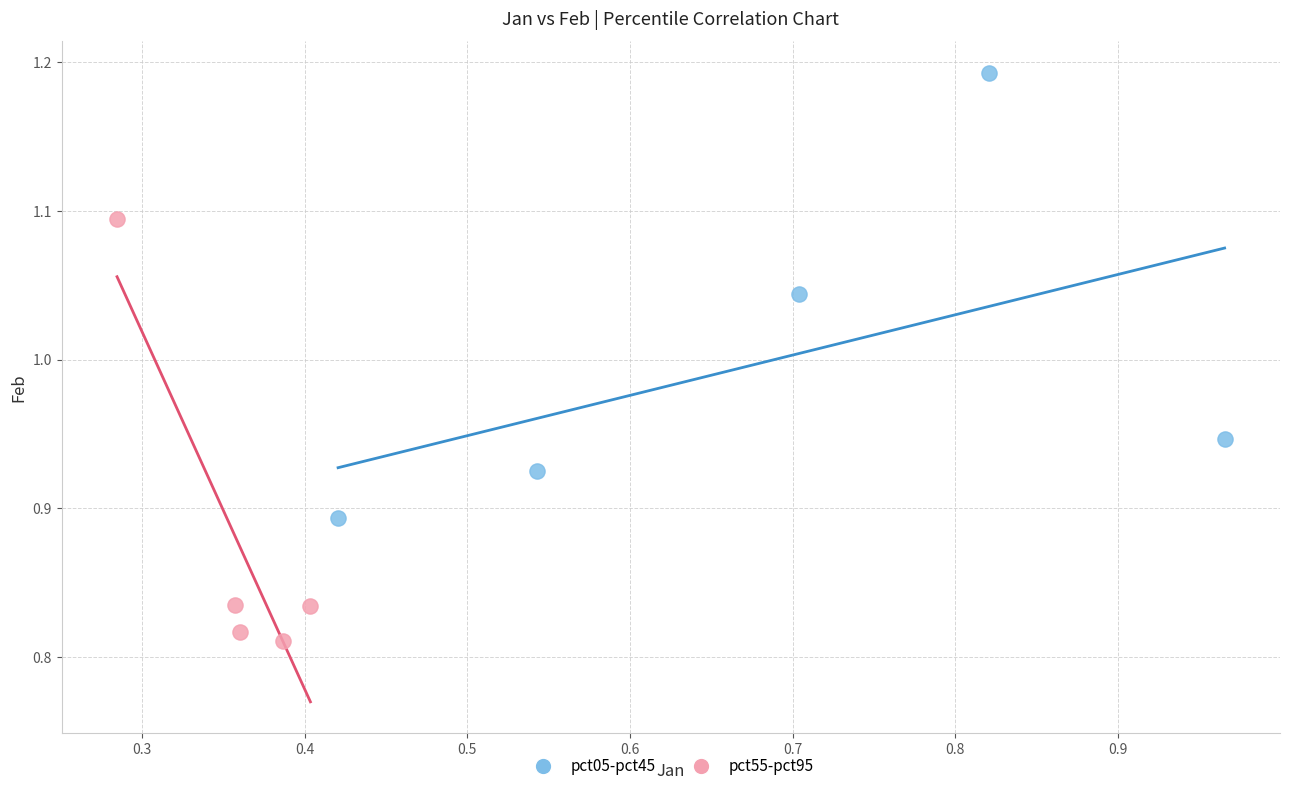

Which series contains the lowest Y value?

pct55-pct95